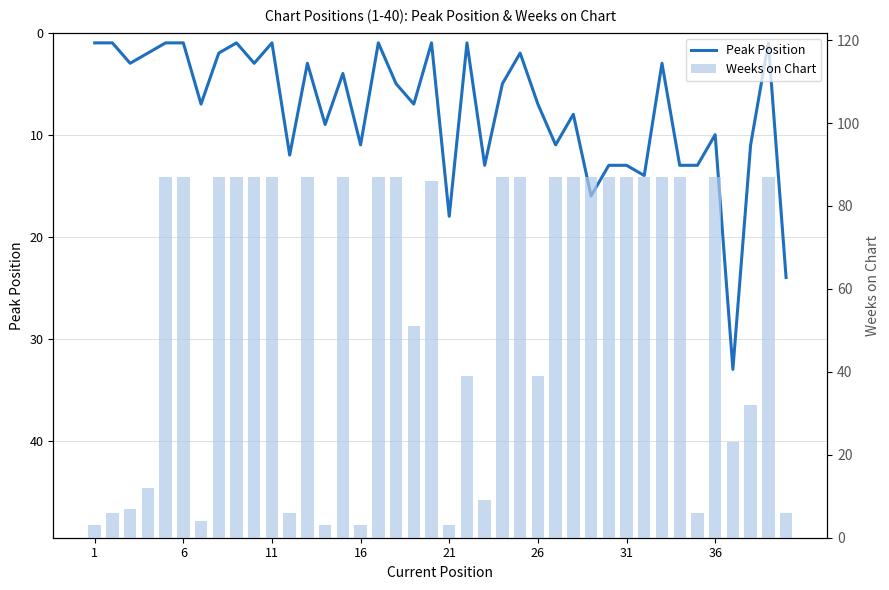

The Peak Position series shows 7 at 28. True or false?

False